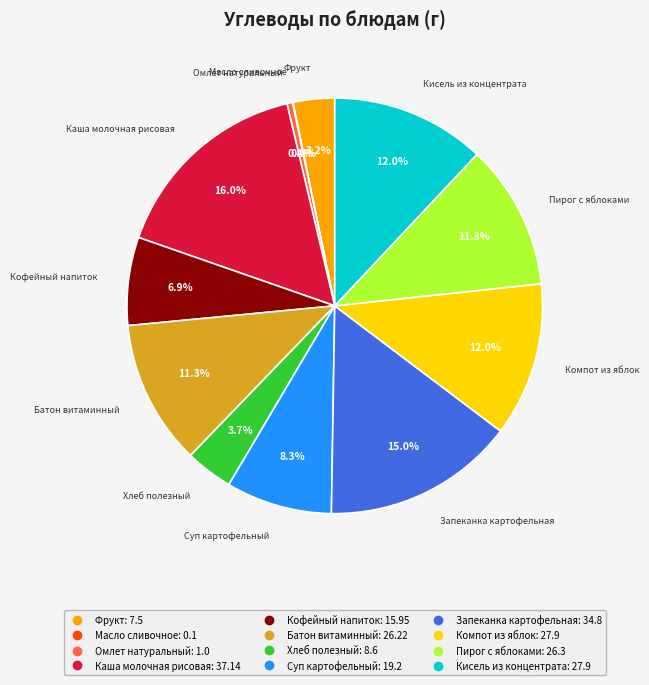

Which has a higher value, Хлеб полезный or Омлет натуральный?

Хлеб полезный